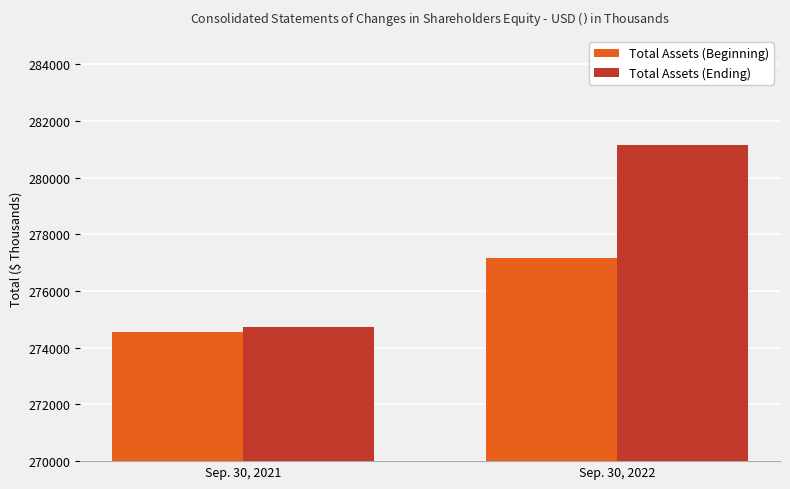

What is the greatest value displayed?

281137